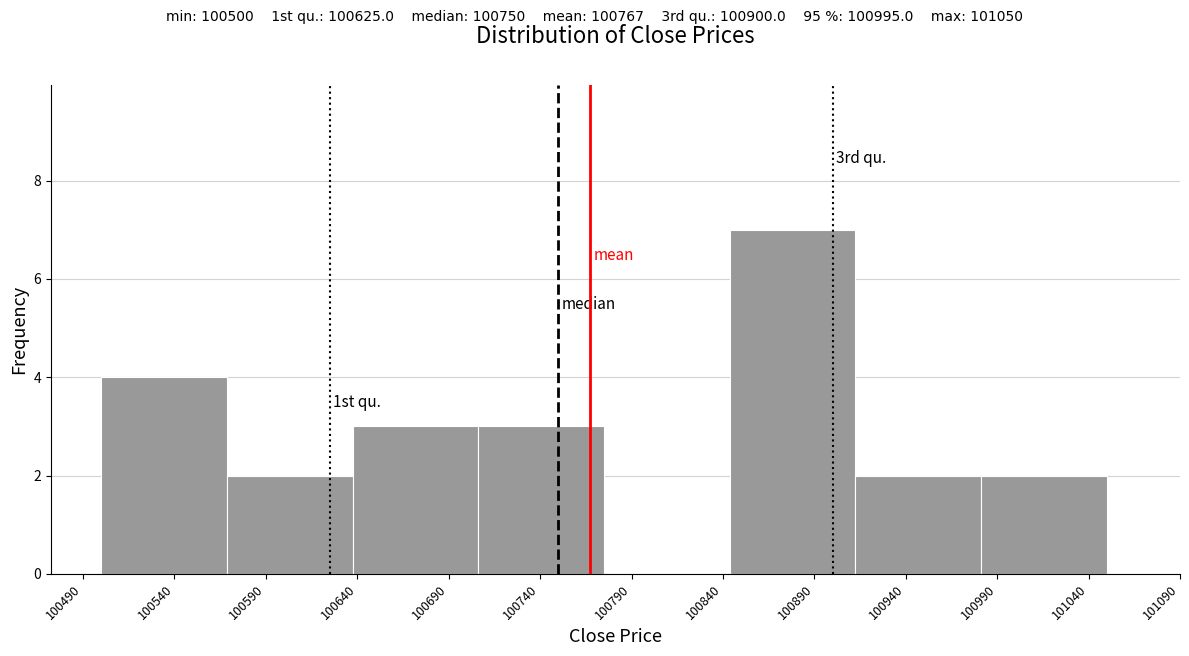

Over which range of the x-axis is the bar tallest?

100845 to 100915